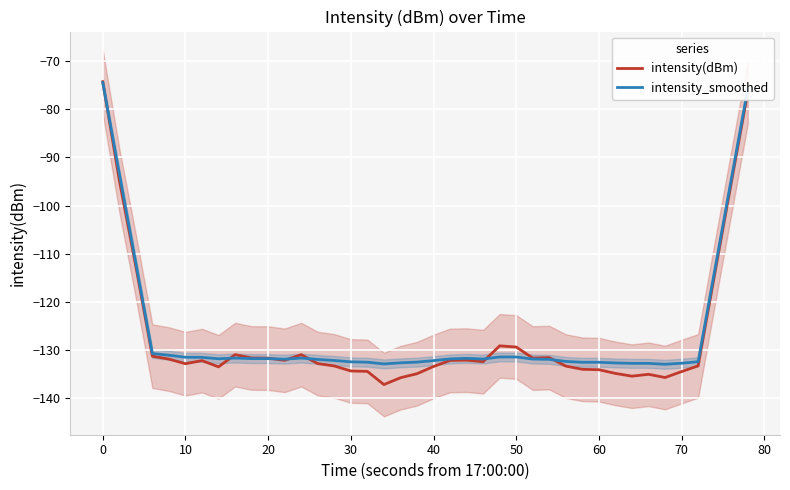

What is the maximum value for intensity(dBm)?

-74.3